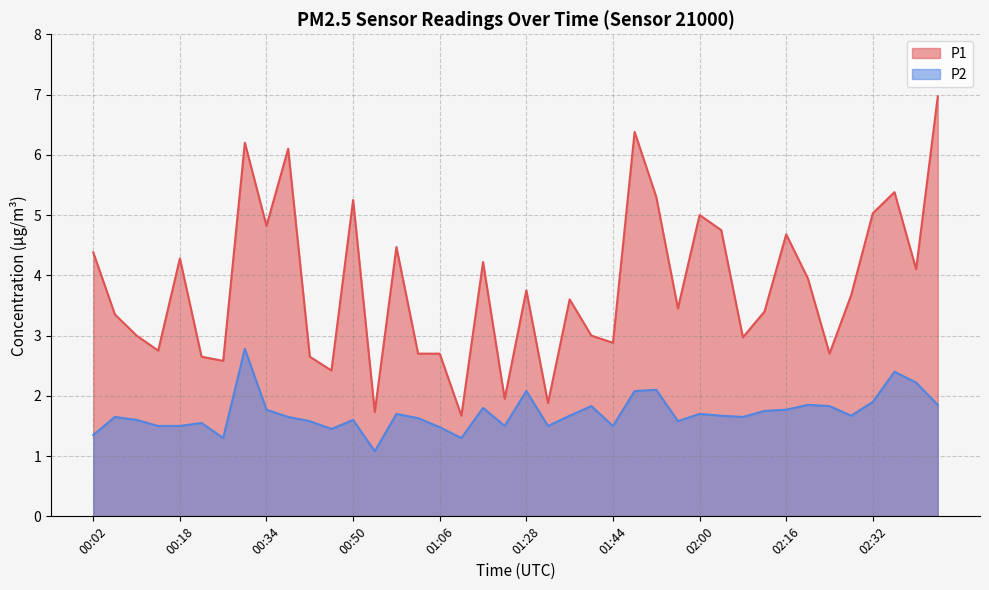

Which series has the widest spread of values?

P1